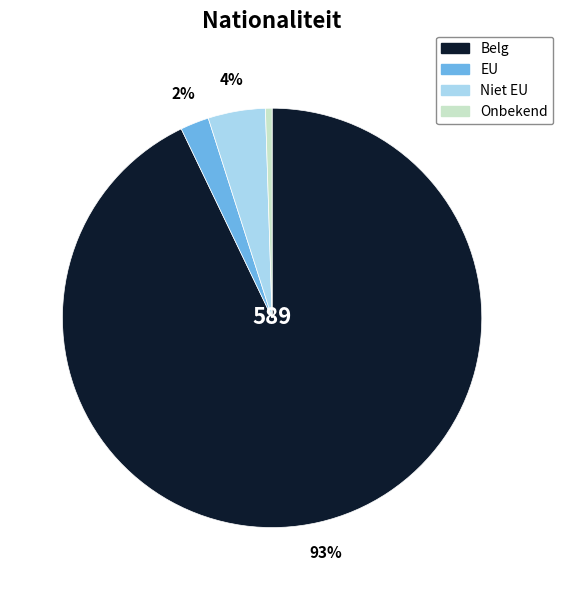

The Belg slice represents 93% of the pie. True or false?

True